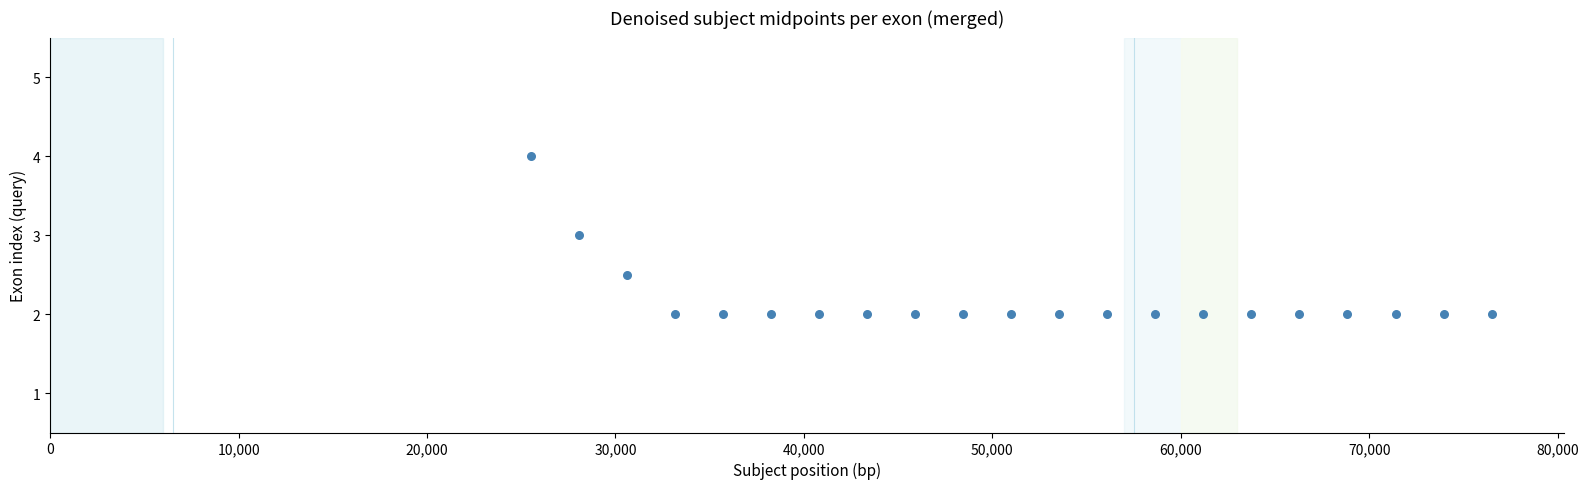

What is the range of X values (max minus min)?

51000.0